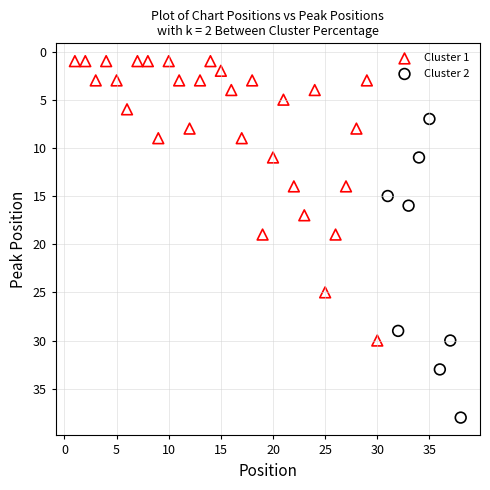

Which series has the largest Y range (max minus min)?

Cluster 2